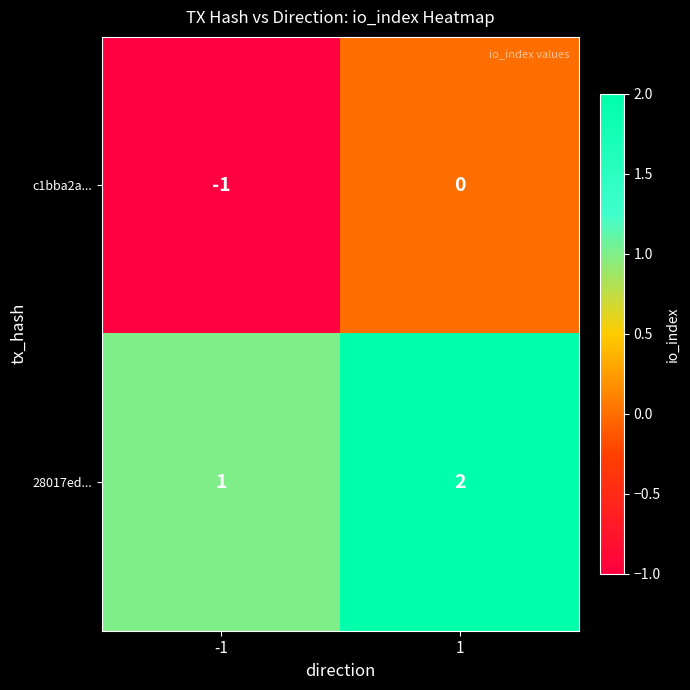

List the series in order of their overall mean, highest first.

28017ed..., c1bba2a...